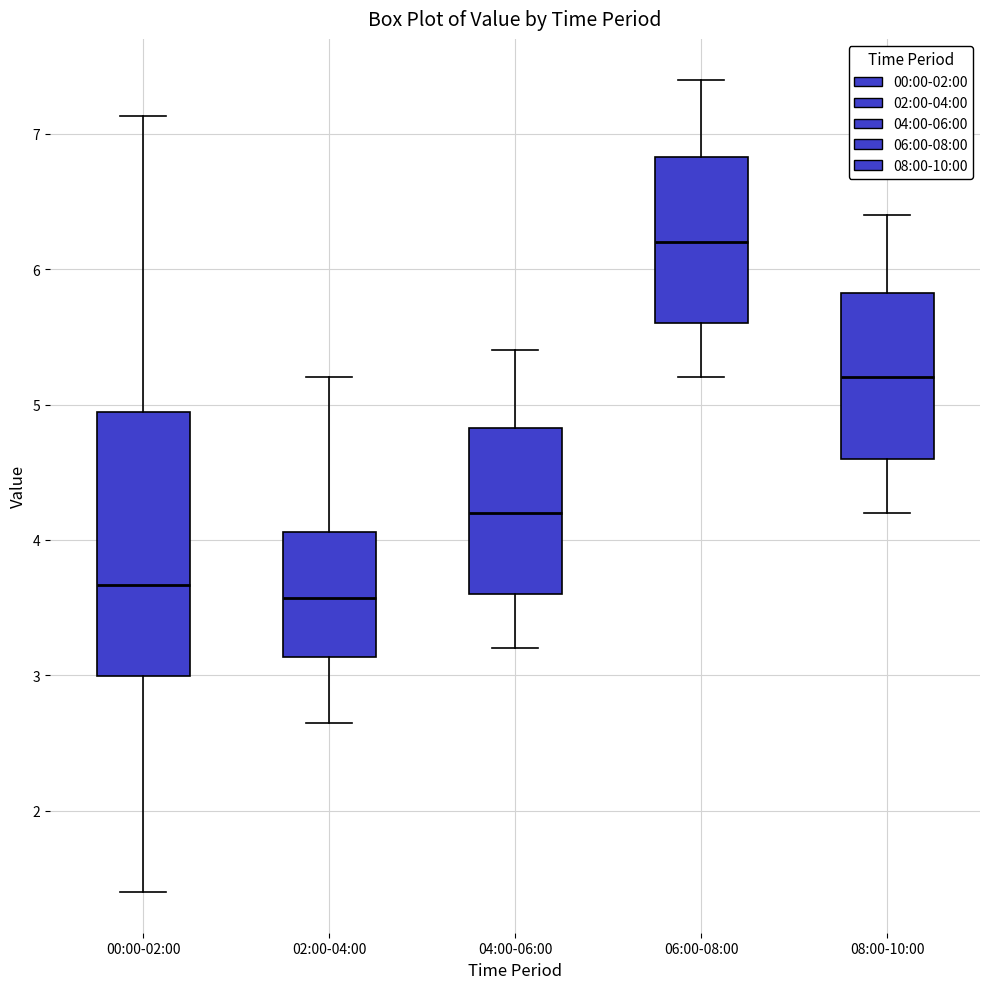

Where is the lower edge of the box for 04:00-06:00 on the y-axis? The values are not printed on the chart, so give them approximately, as read against the axis.

3.6